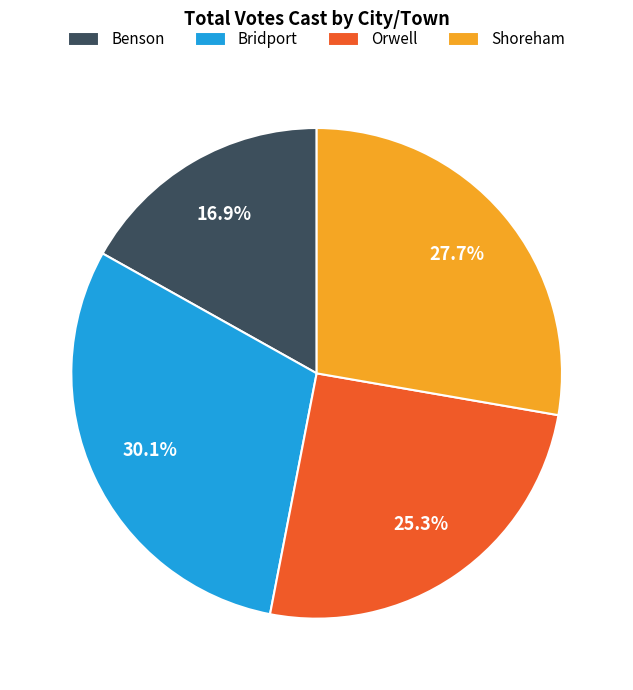

How many segments does this pie chart have?

4